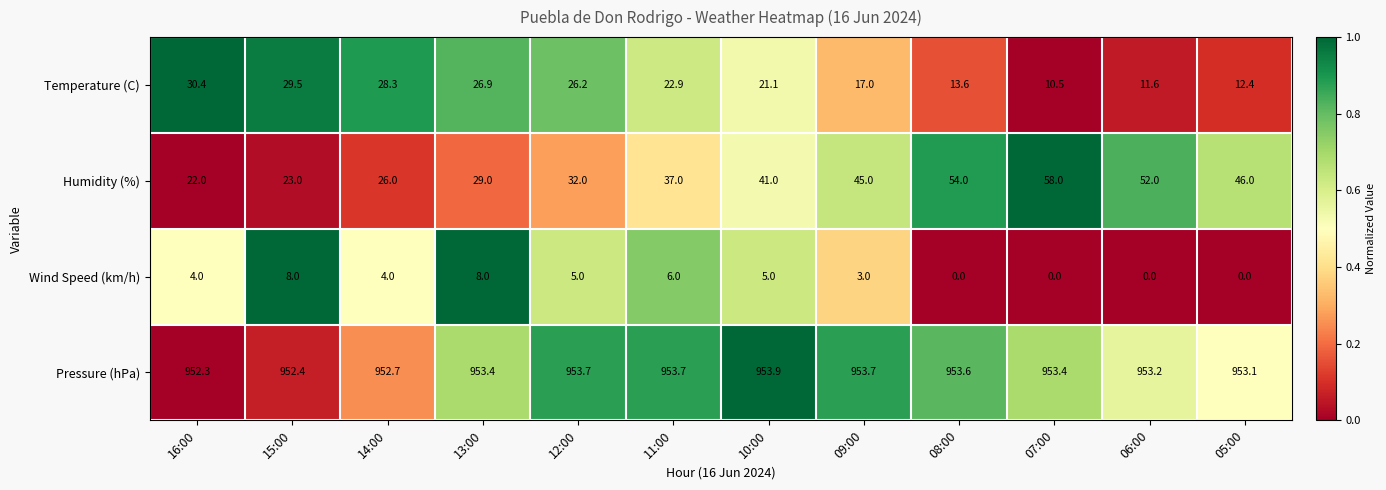

Which series has the largest total across all categories?

Pressure (hPa)